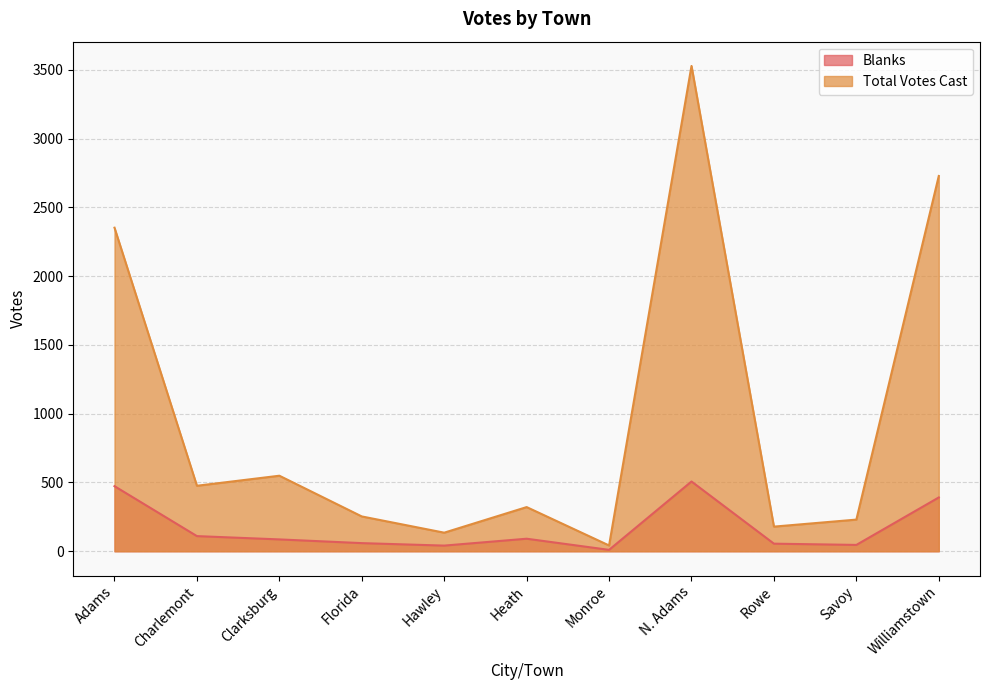

What is the sum of the Total Votes Cast values at Williamstown and Monroe?

2770